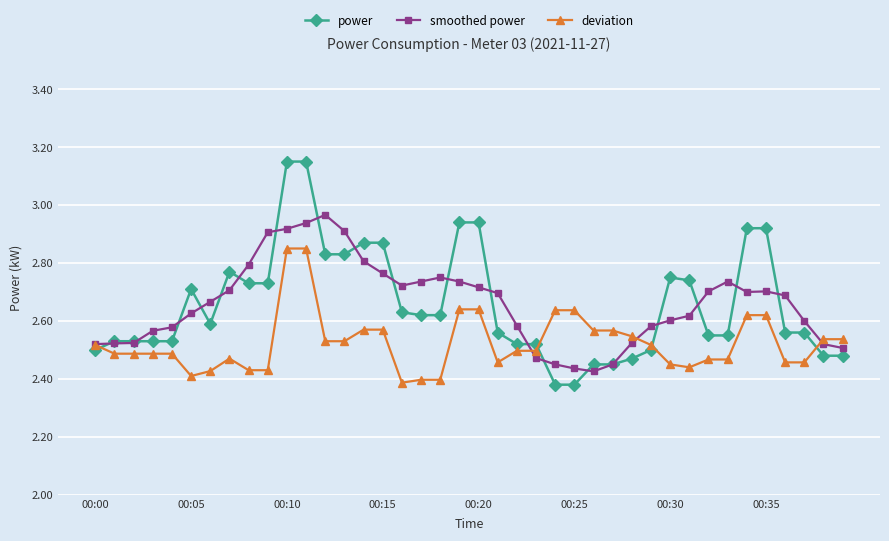

At how many categories does at least one series exceed 2?

40